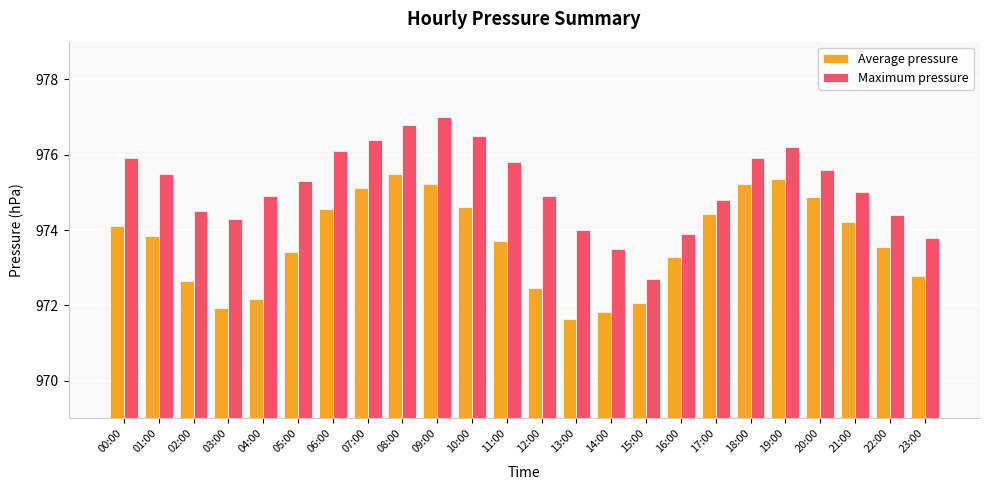

What is the total value across all series at 02:00?

1947.1